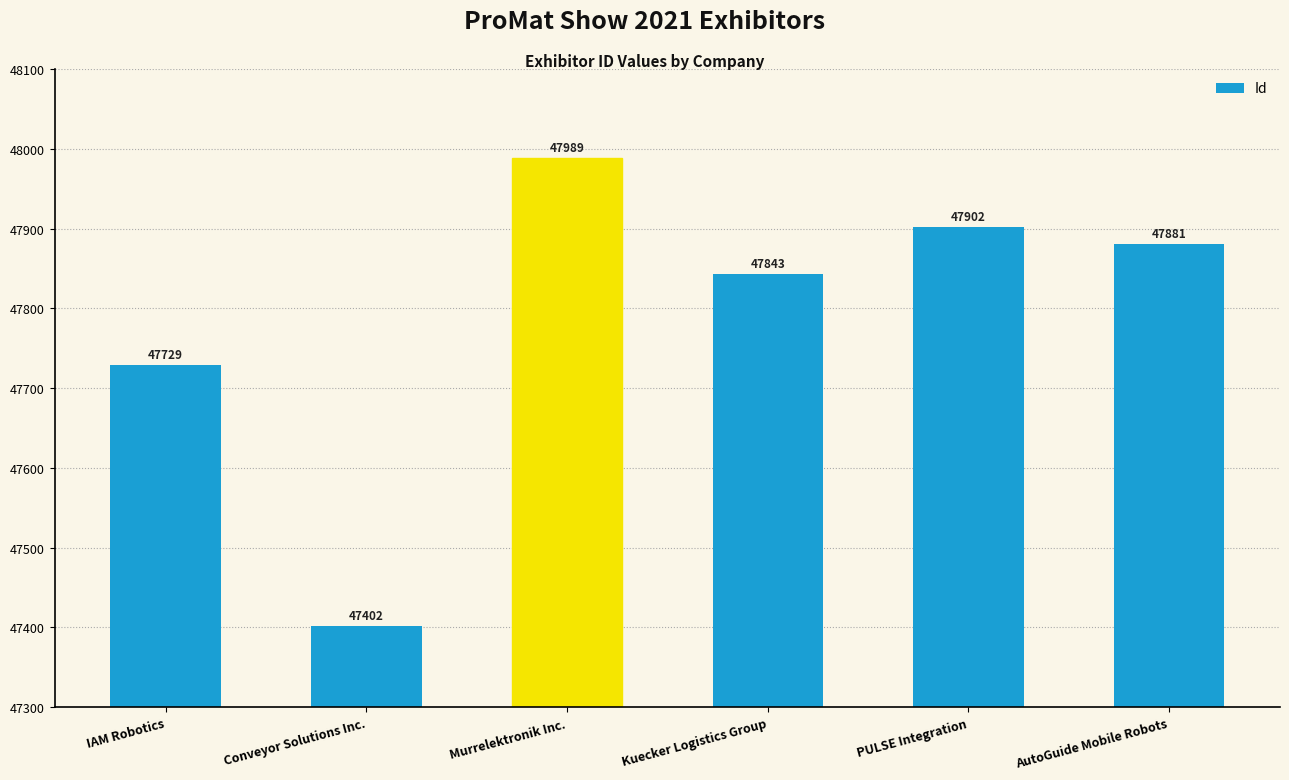

What is the value of the 3rd bar from the left?

47989